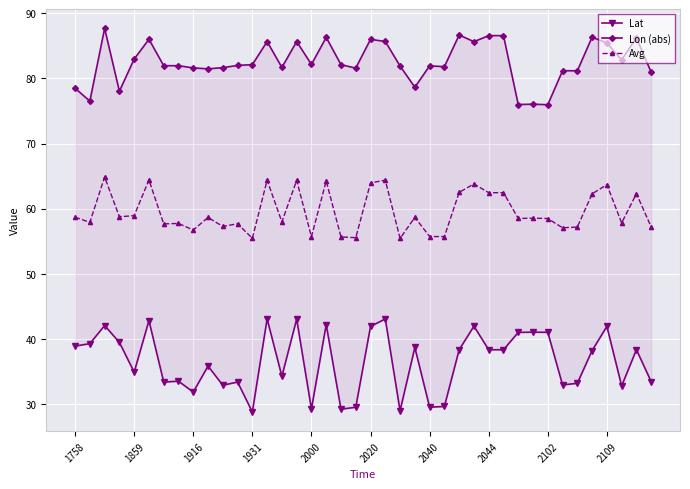

What is the total value across all series at 34?

171.5